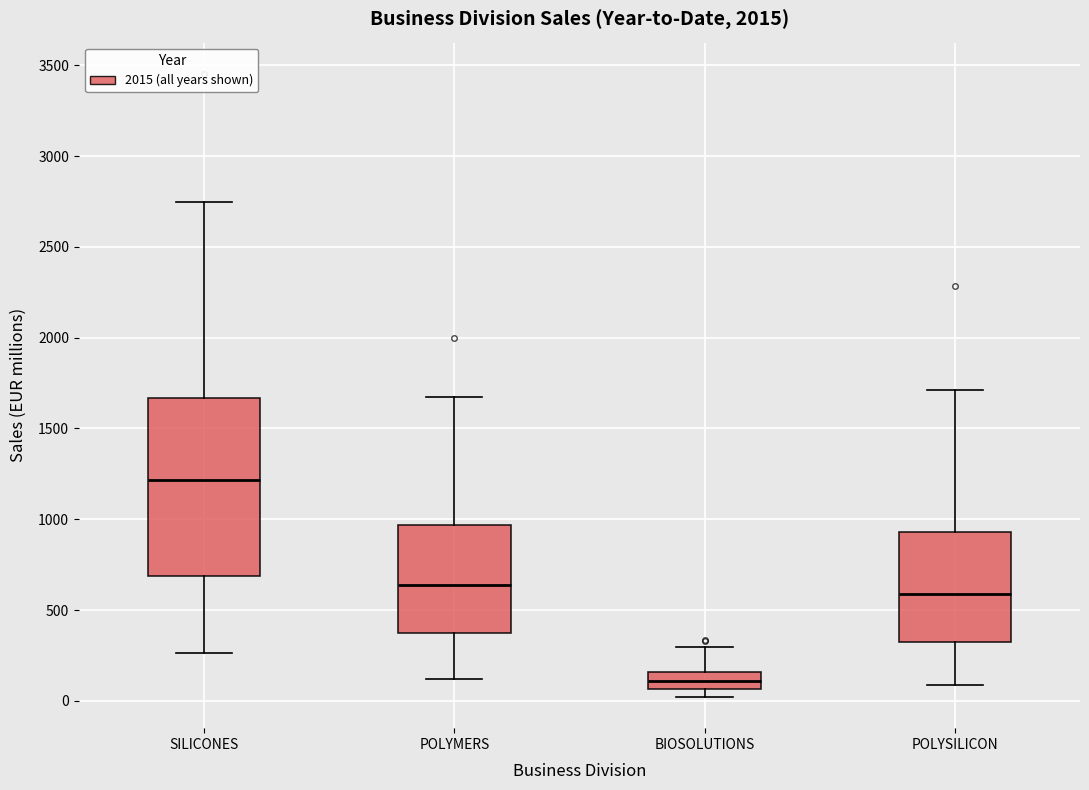

Comparing the boxes themselves (not the whiskers), which one is the tallest?

SILICONES